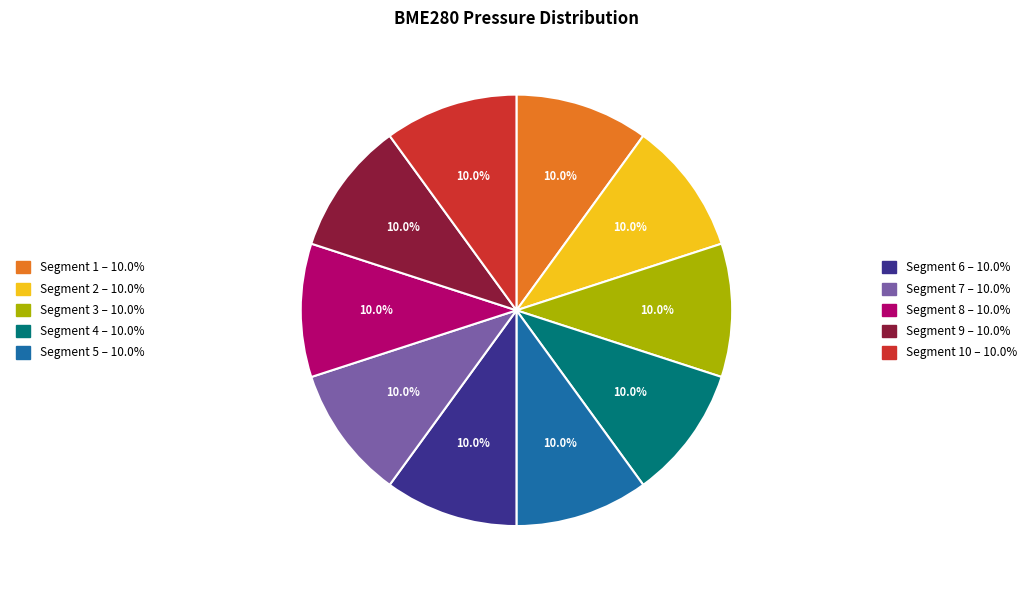

Is there a majority slice in this chart?

No